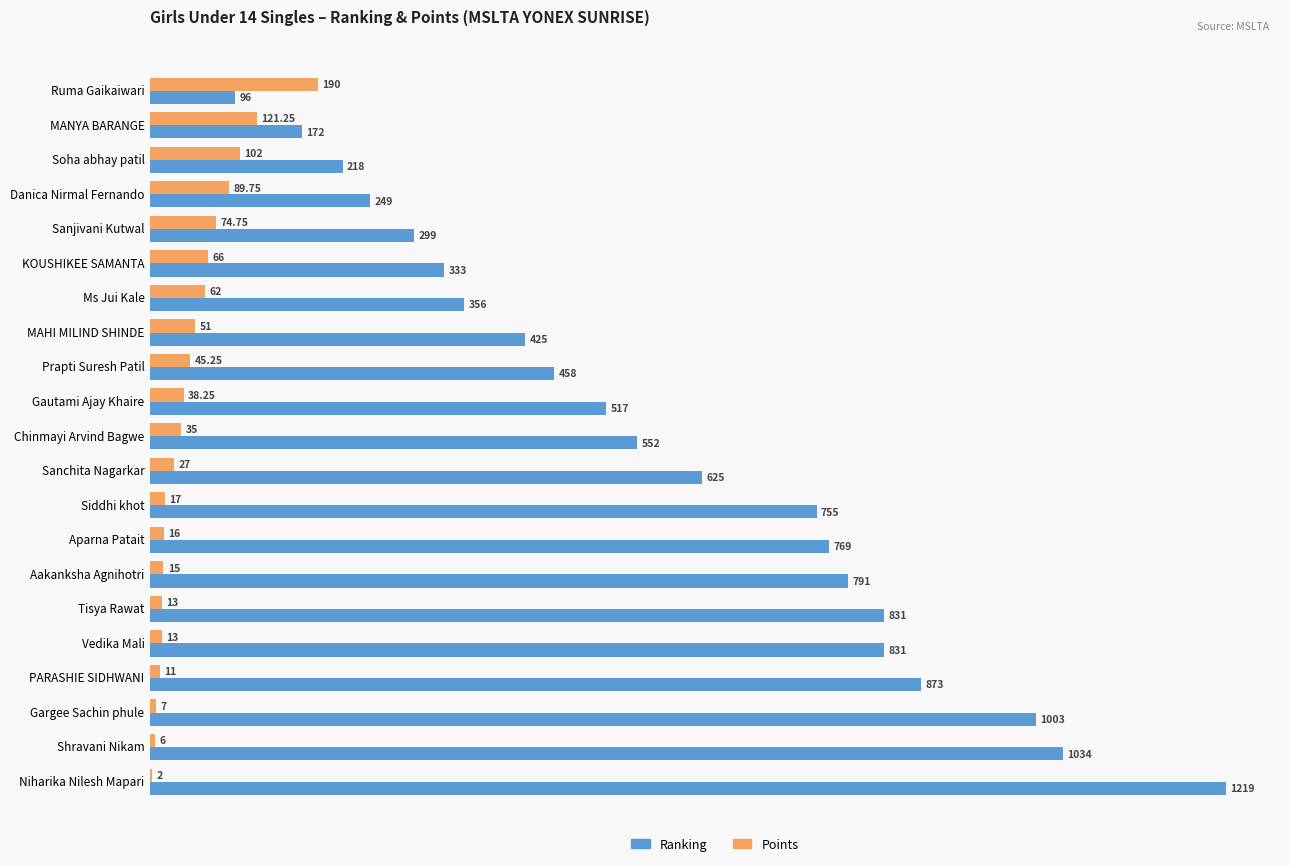

Which label corresponds to the largest value in the chart?

Niharika Nilesh Mapari